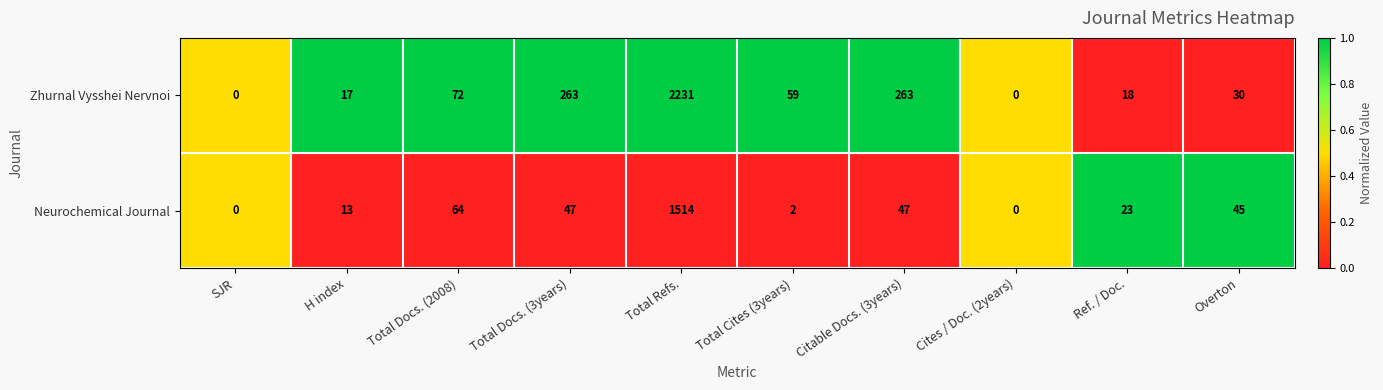

At which category is the sum across all series the highest?

Total Refs.